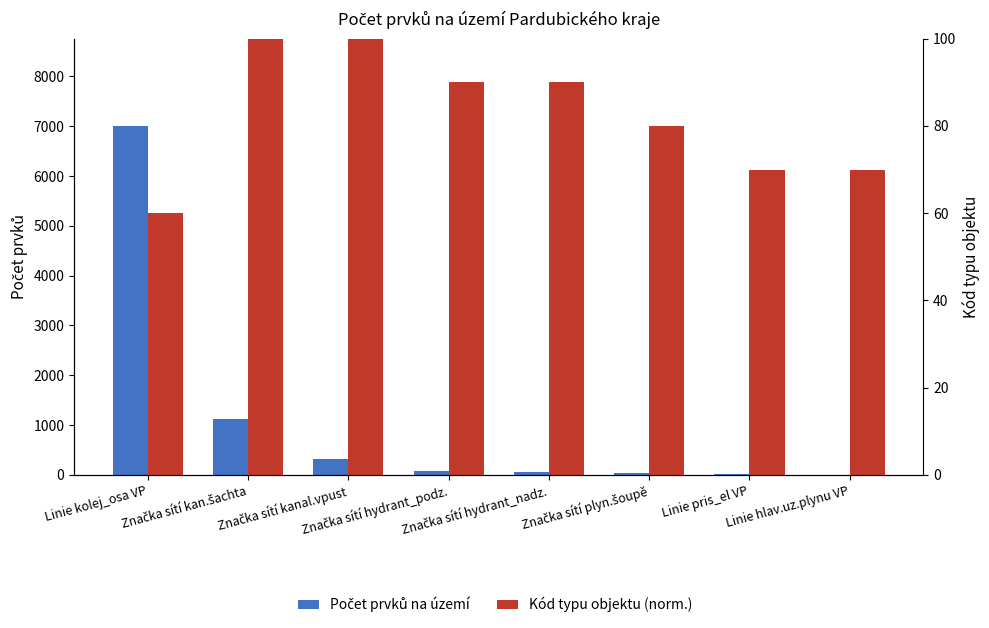

What is the difference between the Kód typu objektu (norm.) values at Značka sítí hydrant_nadz. and Značka sítí kan.šachta?

10